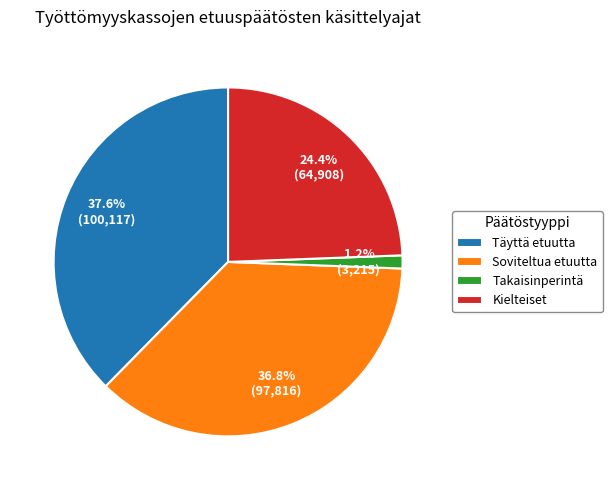

Rank the categories by value from highest to lowest.

Täyttä etuutta, Soviteltua etuutta, Kielteiset, Takaisinperintä